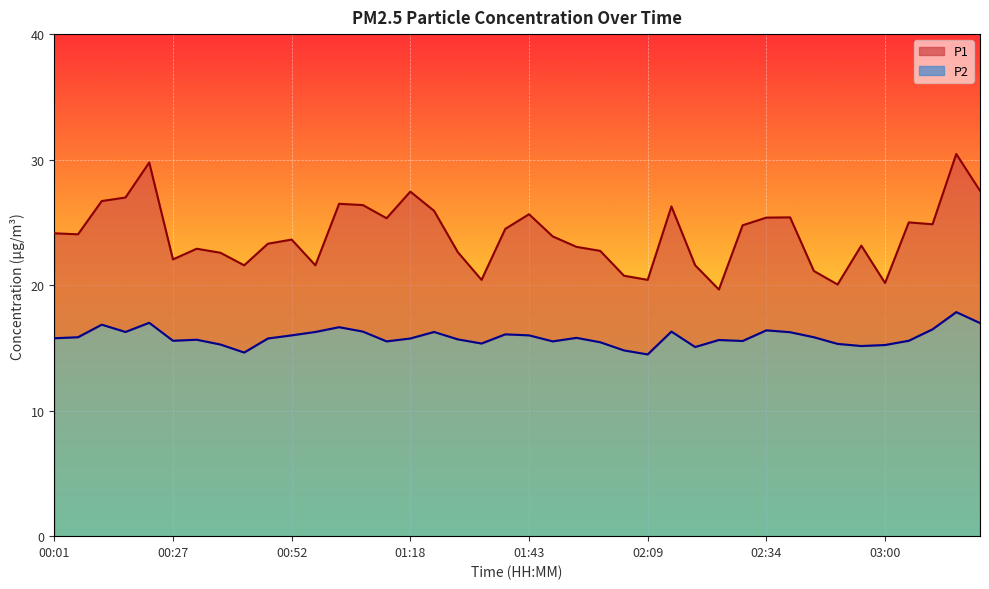

Which series has the widest spread of values?

P1 line